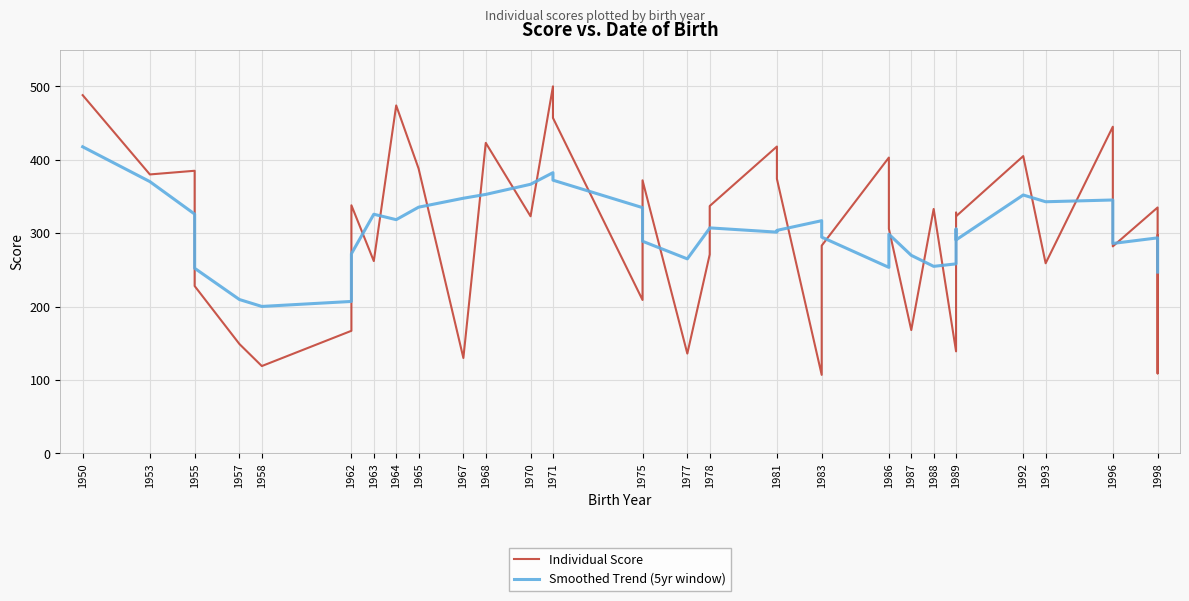

How many values in the Individual Score series are below 323?

18